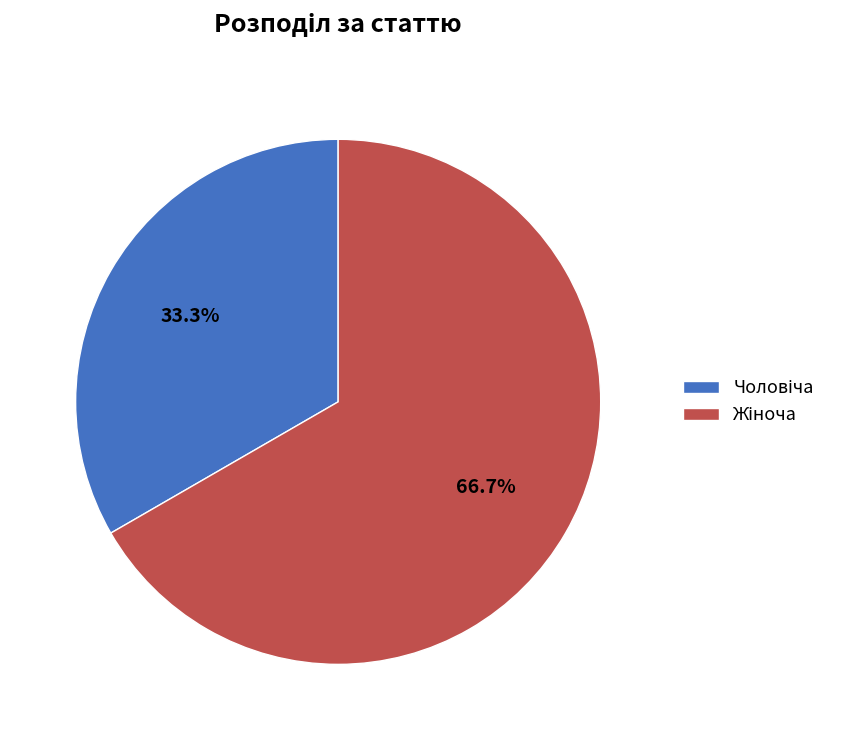

Is there a majority slice in this chart?

Yes